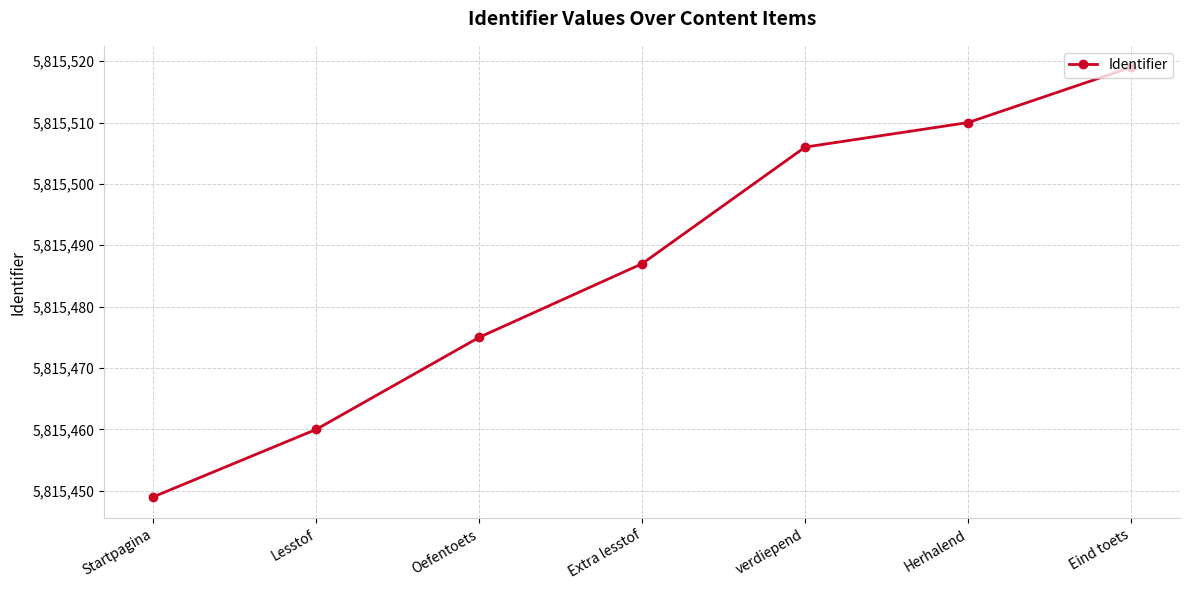

At which category does the chart reach its peak across all series?

Eind toets